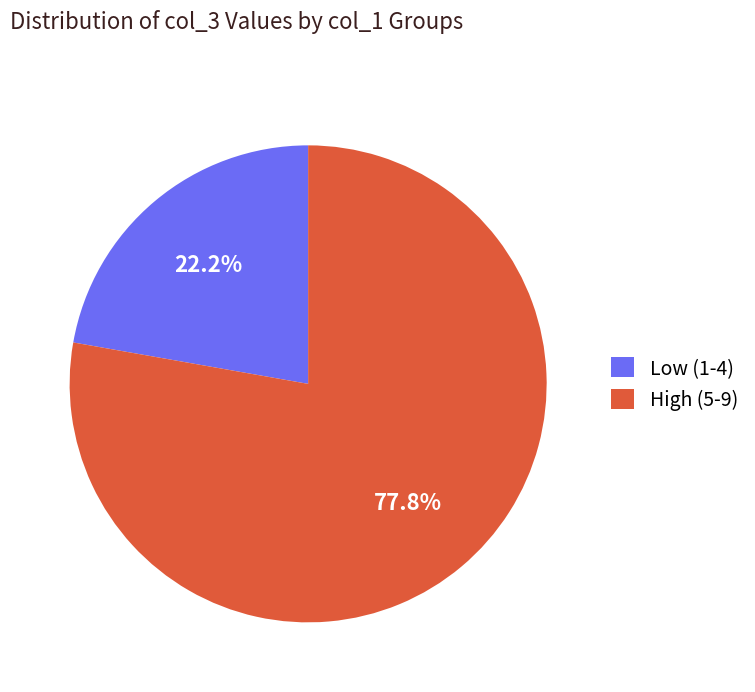

Rank the categories by value from highest to lowest.

High (5-9), Low (1-4)